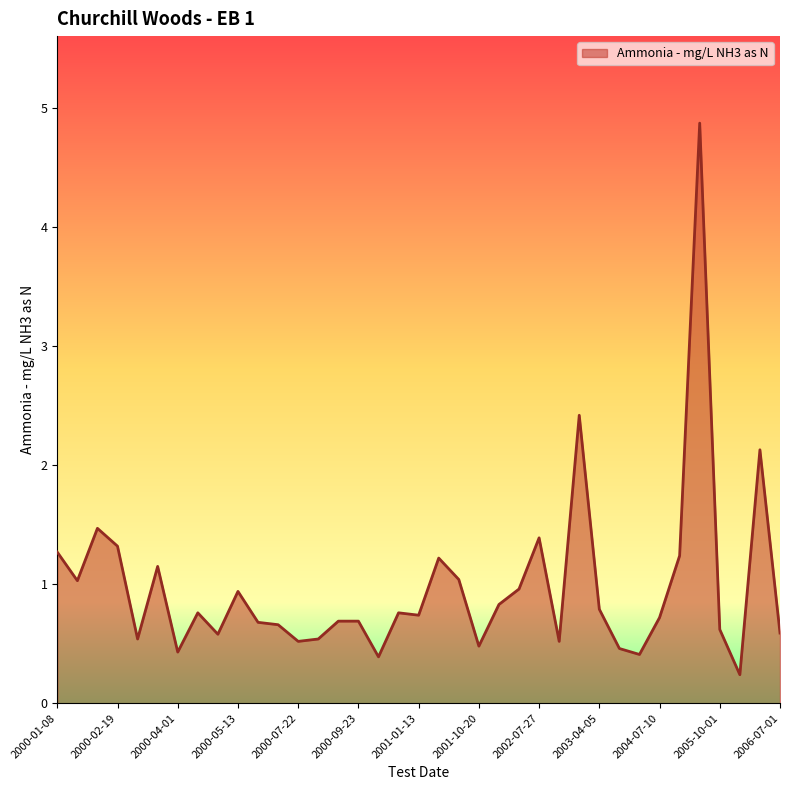

What is the greatest value displayed?

4.9